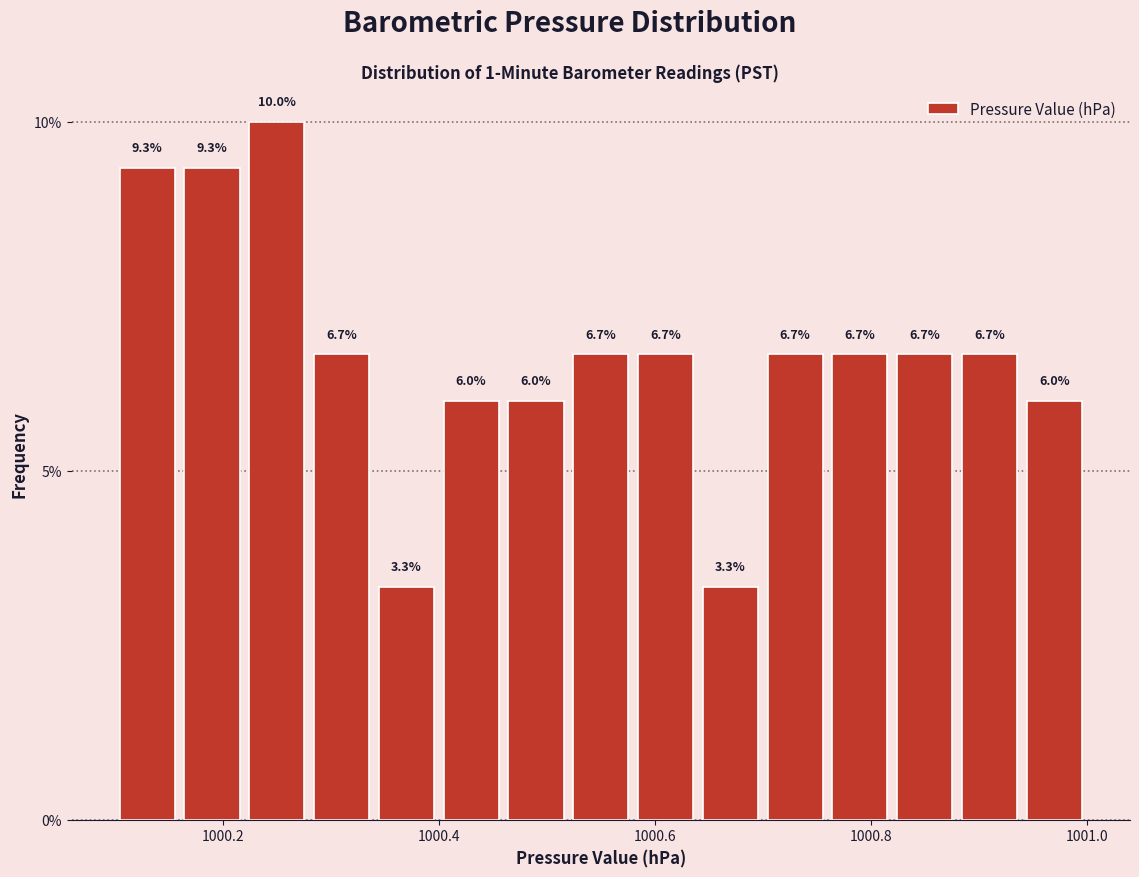

Around what value on the x-axis is the tallest bar? Give the approximate position of its centre, as read against the axis.

1000.26